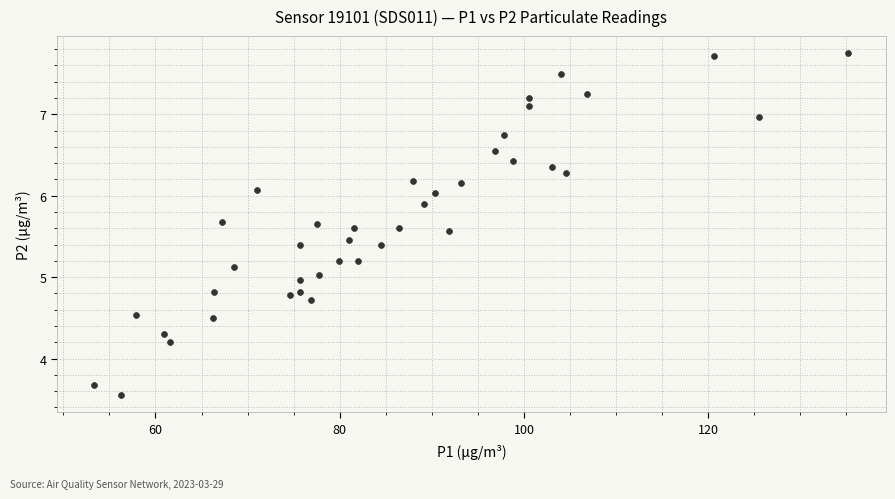

What is the range of X values (max minus min)?

81.8